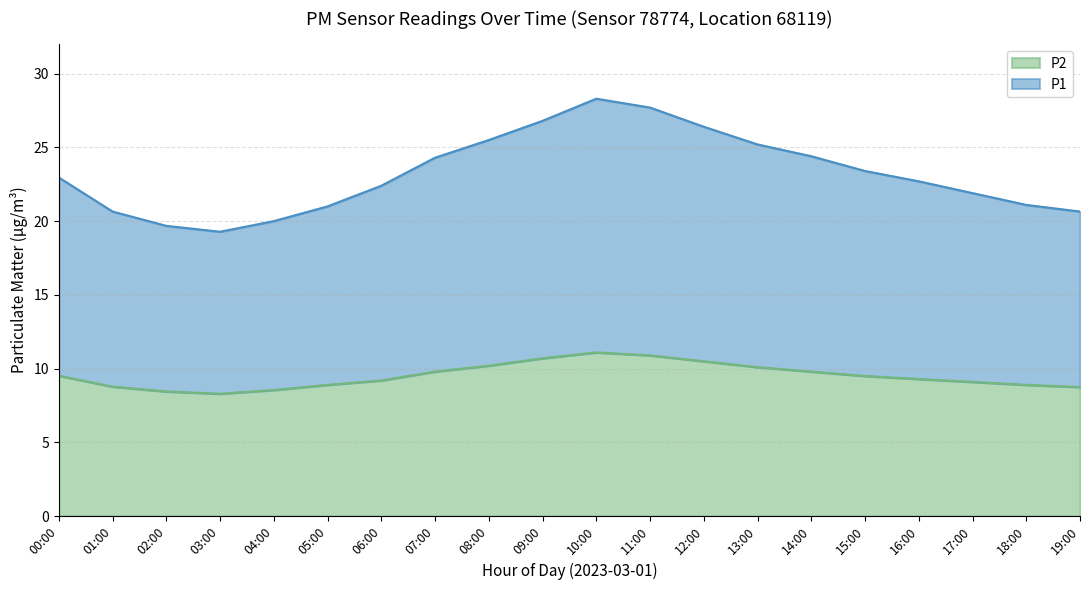

What is the spread (max minus min) of values at 16:00?

13.4